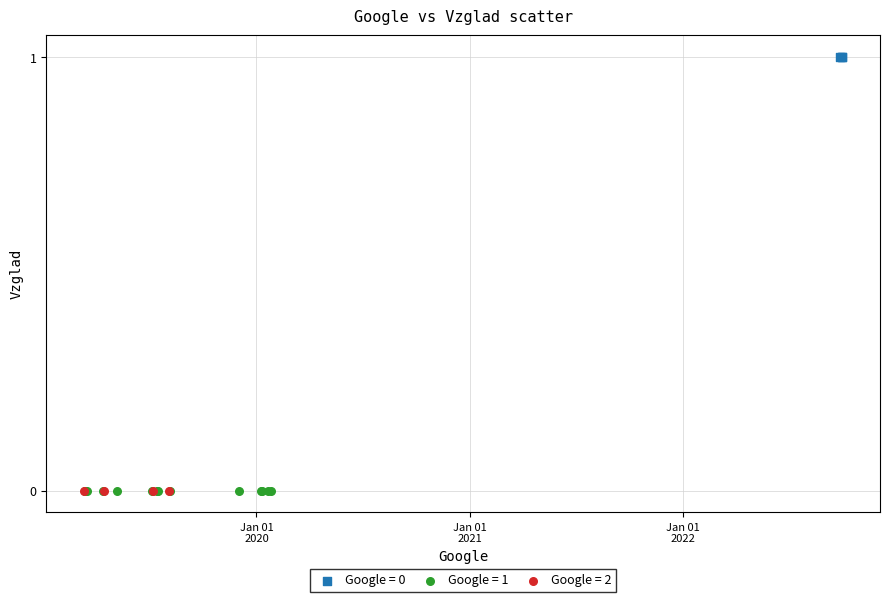

Which series reaches the maximum Y coordinate?

Google = 0